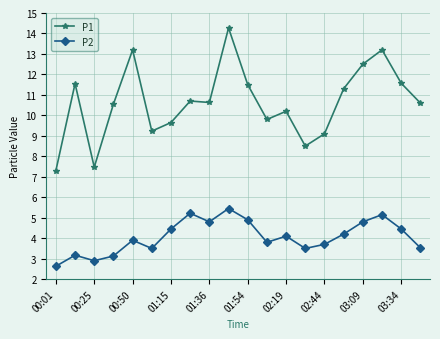

What is the value of the P1 point at the 8th from the left?

10.7